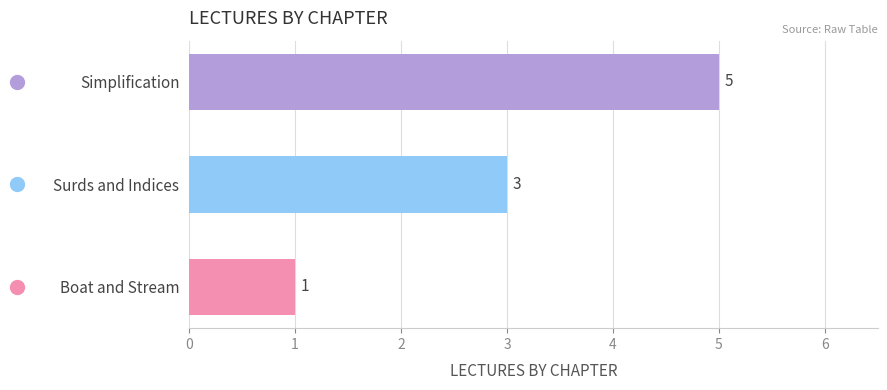

Does the chart contain stacked bars?

No